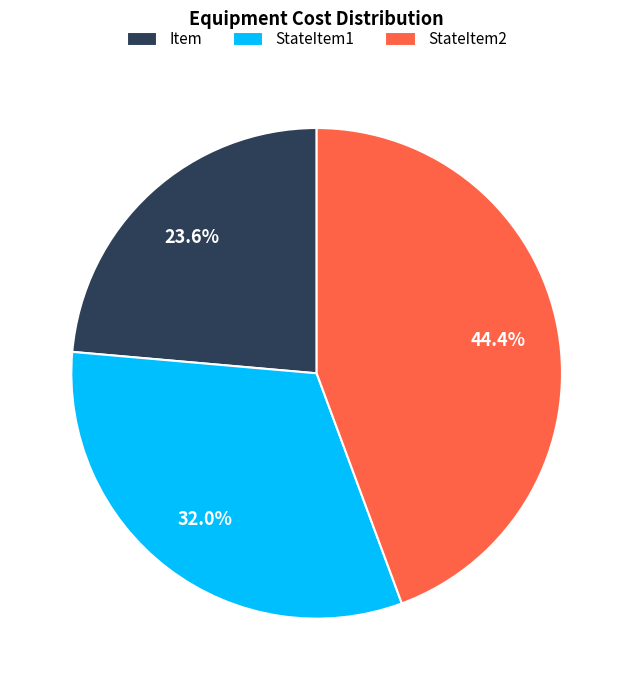

What percentage do Item and StateItem1 together represent?

55.6%